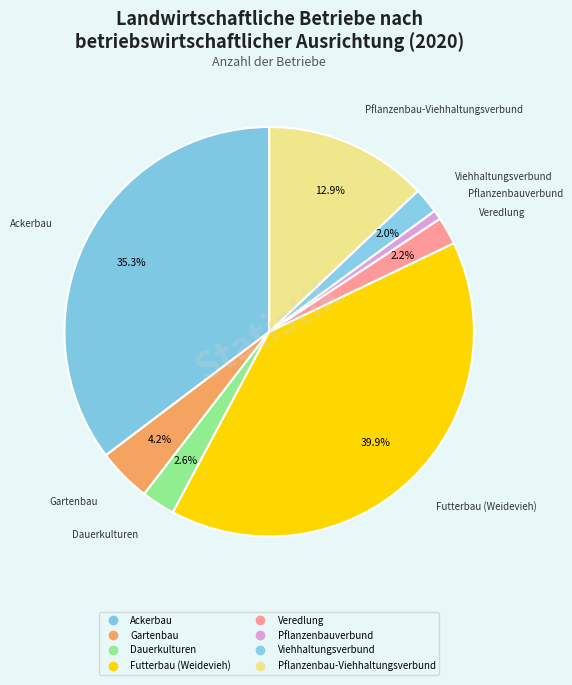

To the nearest percent, what is the average slice percentage?

12%